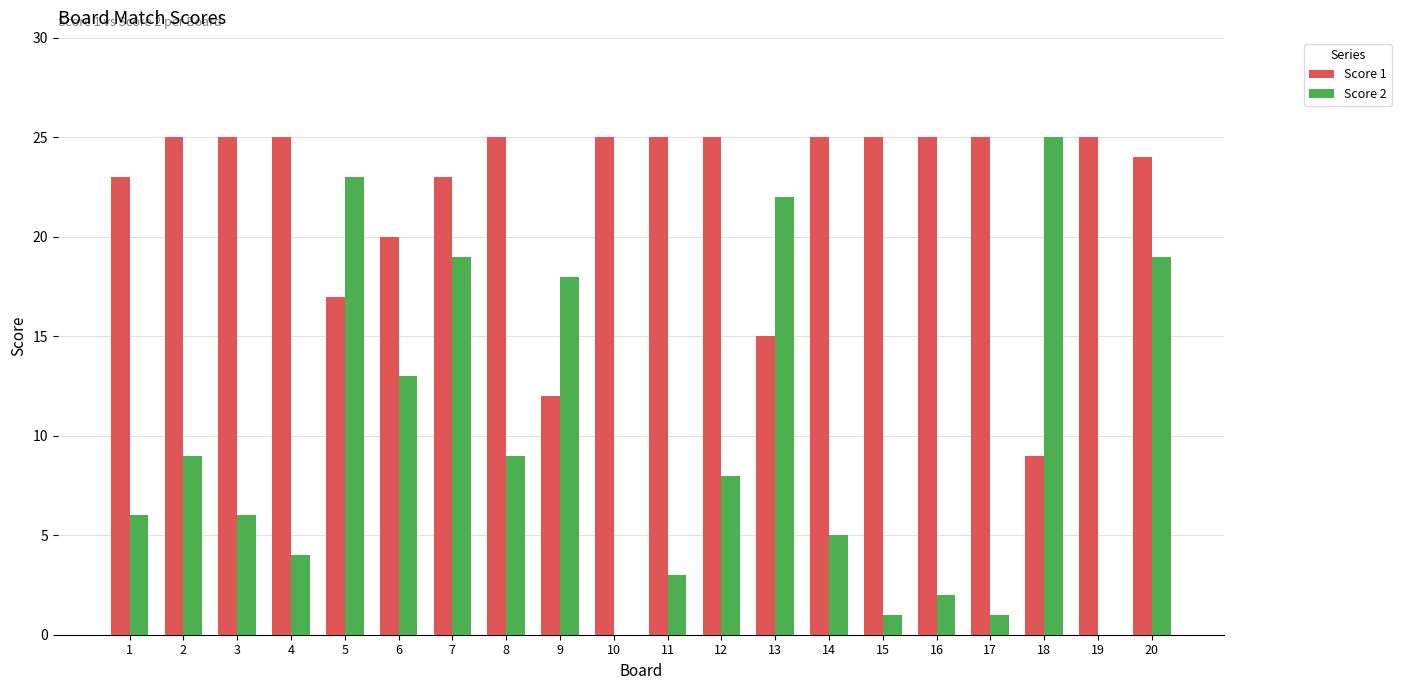

Are the bars horizontal?

No